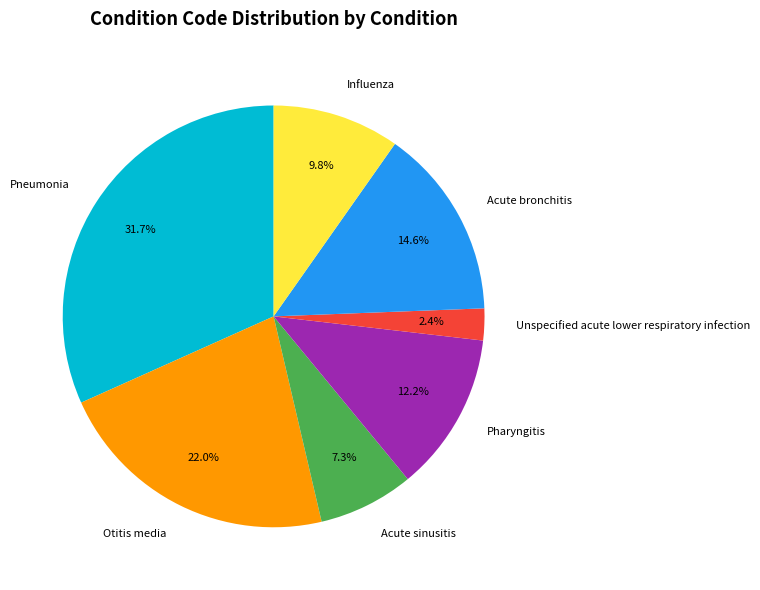

What percentage is the Otitis media slice, to the nearest percent?

22%